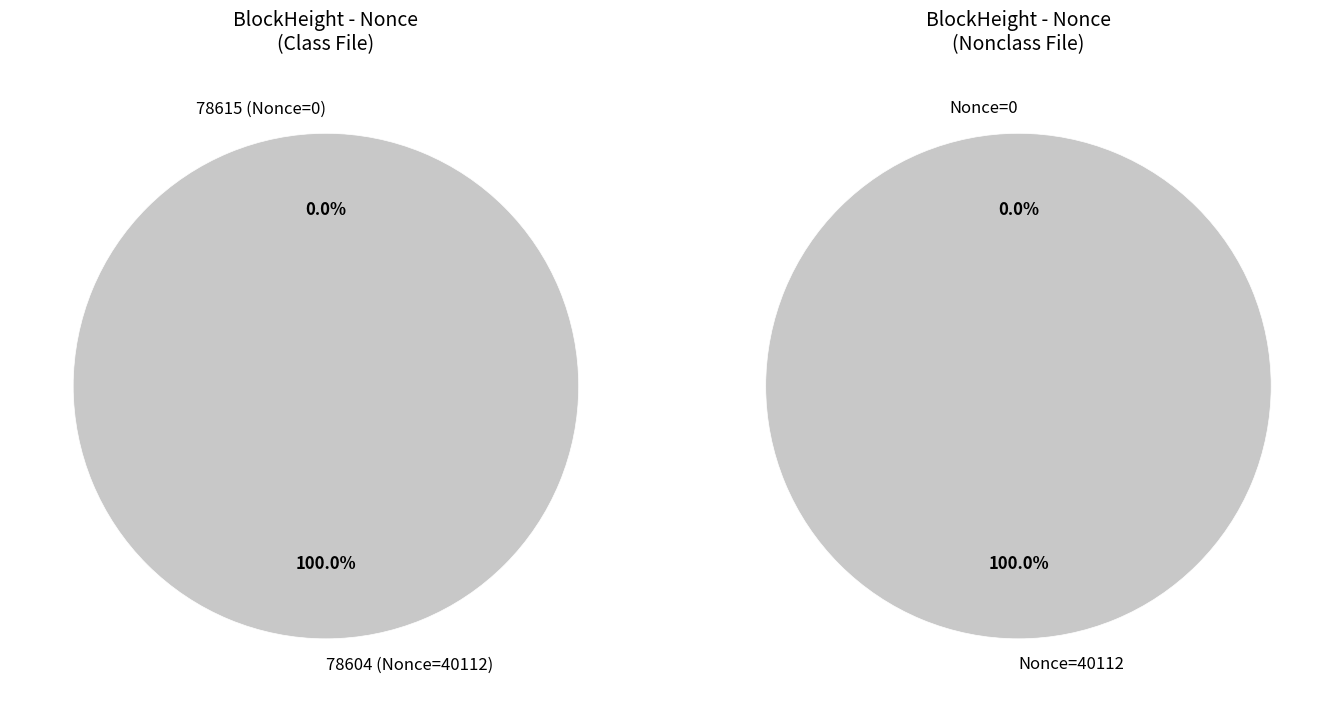

What percentage is the 78604 slice, to the nearest percent?

100%